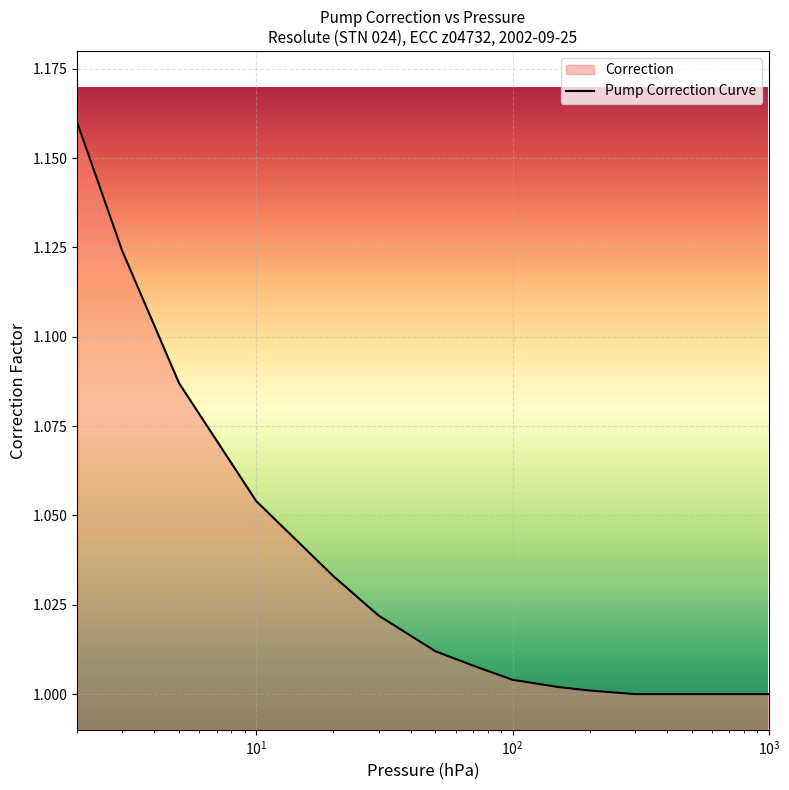

How many lines are shown in the chart?

1